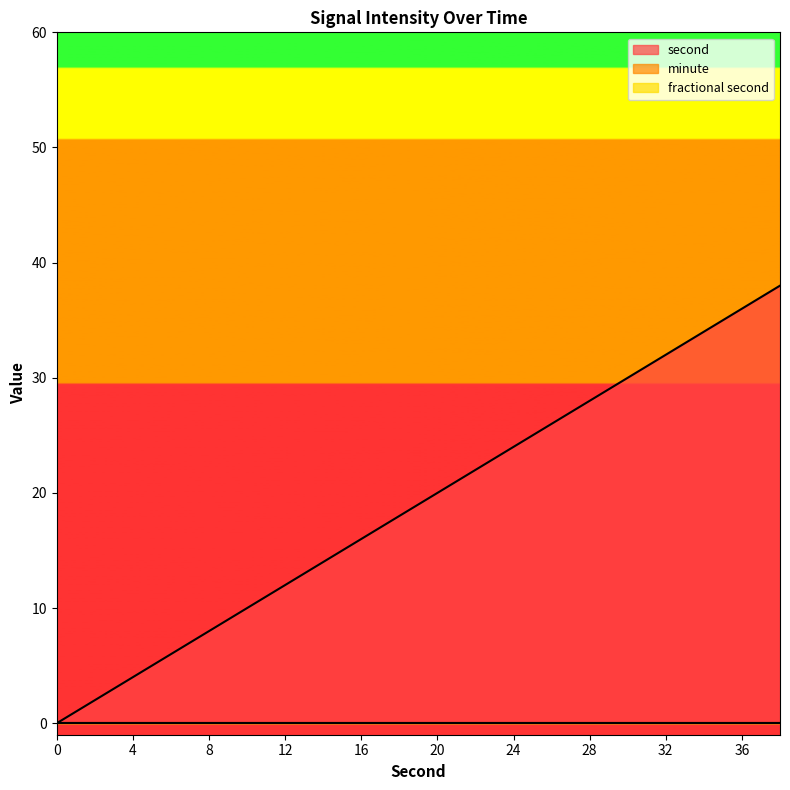

True or false: minute and second cross at least once.

False